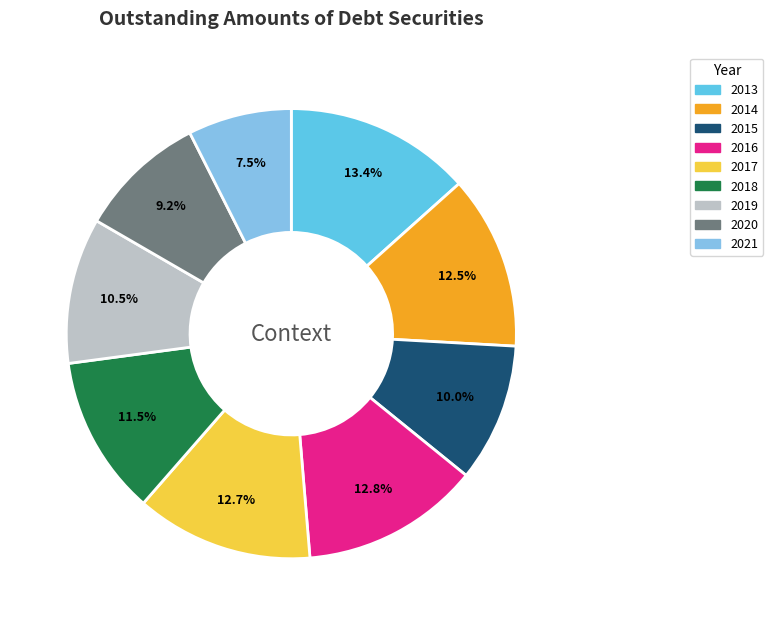

Which category has the smallest portion of the pie?

2021